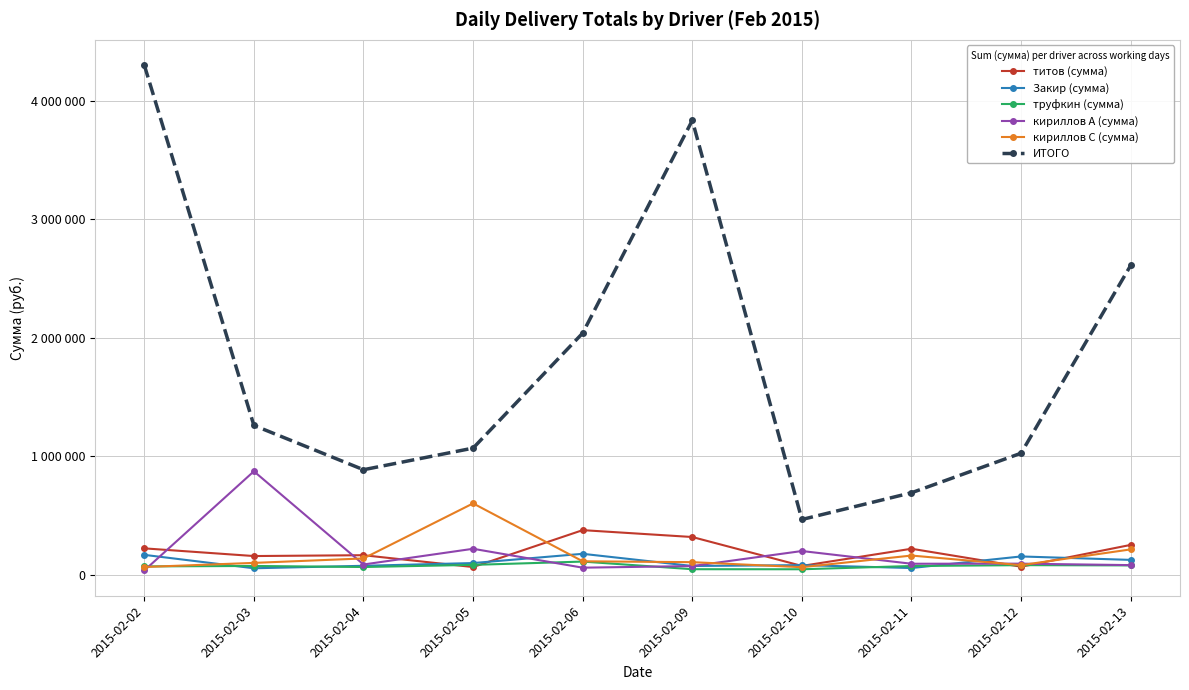

Does the chart have visible grid lines?

Yes